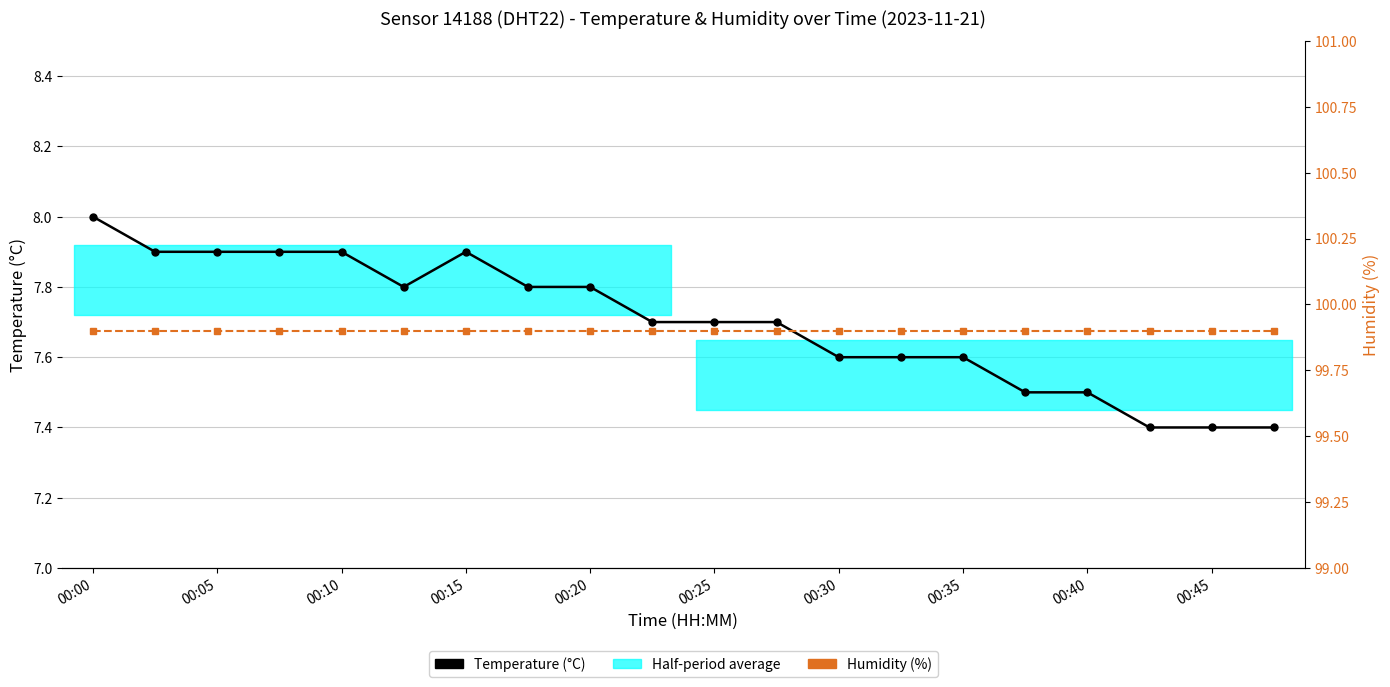

True or false: Temperature (°C) and Humidity (%) intersect in this chart.

False